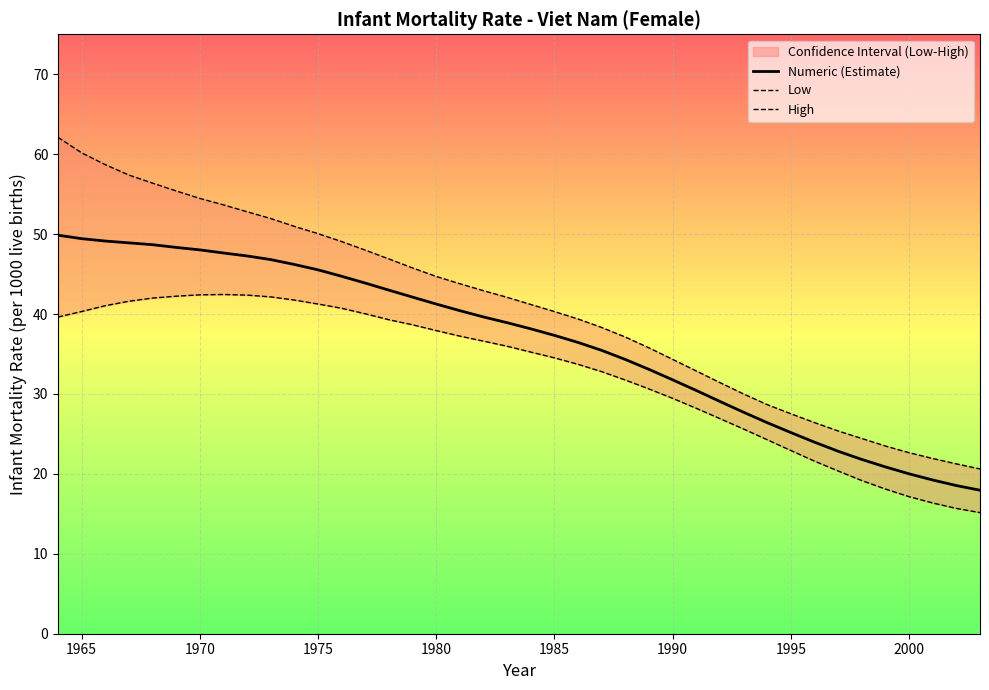

The Numeric (Estimate) series shows 48.0 at 1970. True or false?

True